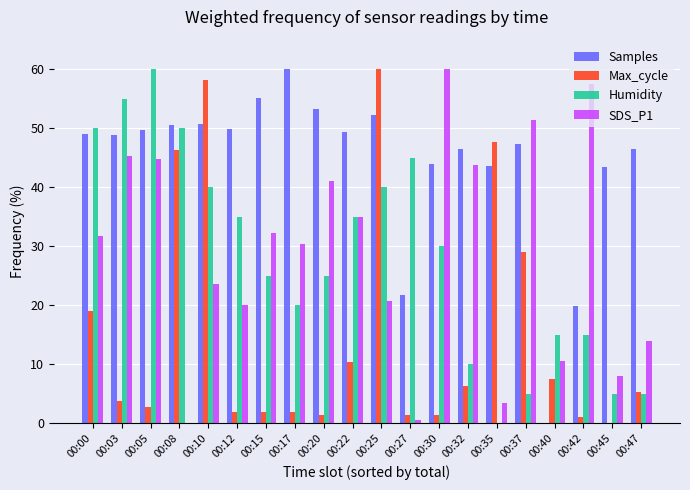

The Humidity series shows 53.4 at 00:22. True or false?

False